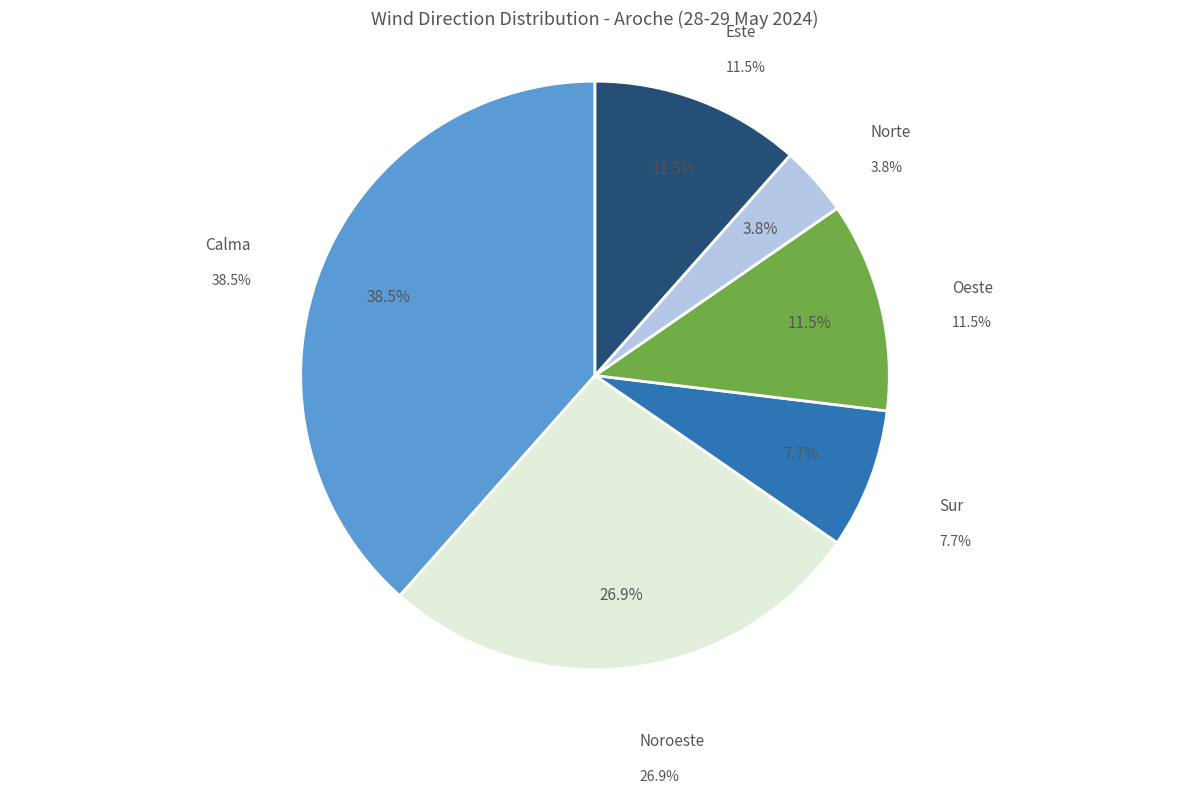

What is the change in value from Calma to Norte?

-9